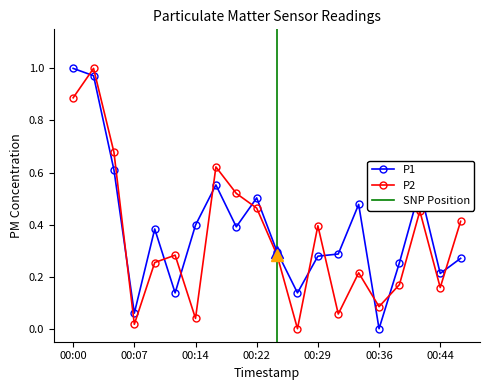

True or false: P2 and P1 cross at least once.

True